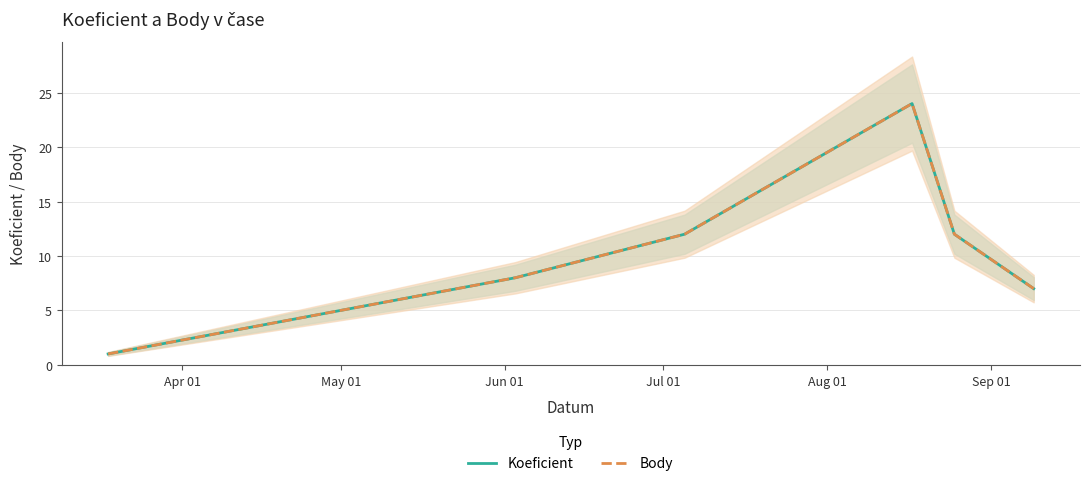

What is the difference between the second highest and second lowest values in the Body series?

5